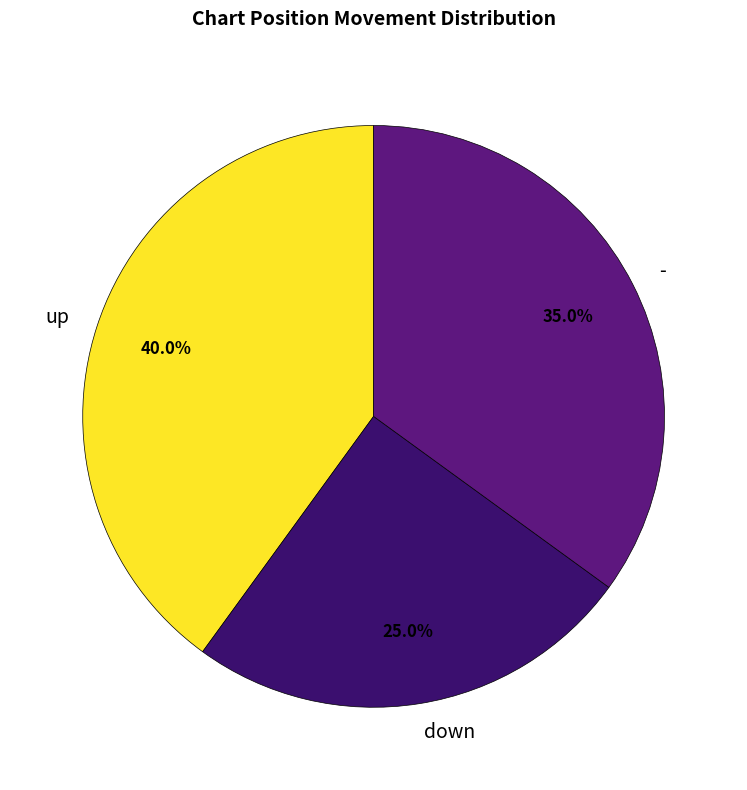

To the nearest percent, what portion does down represent?

25%